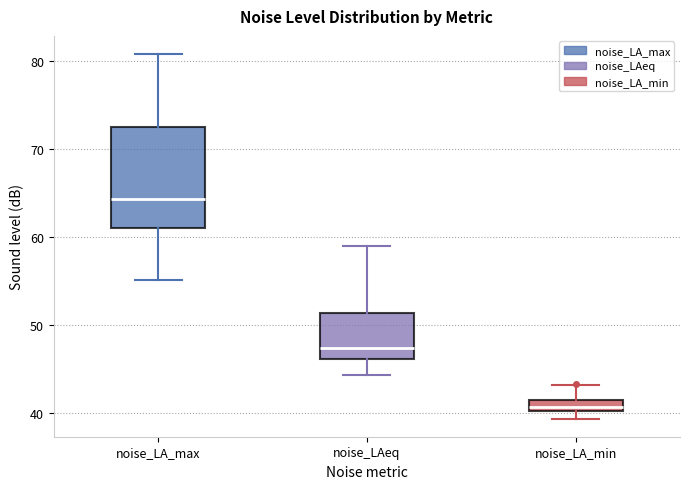

Comparing the boxes themselves (not the whiskers), which one is the tallest?

noise_LA_max